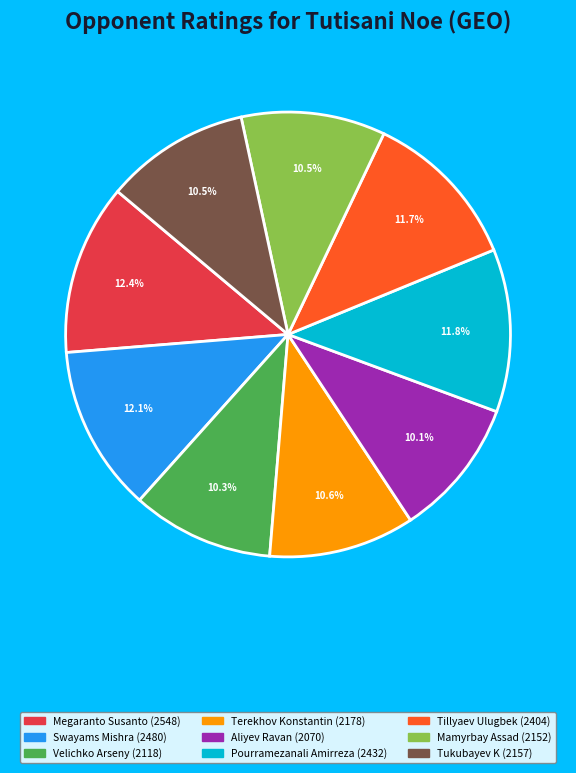

To the nearest percent, what percentage of the pie is Megaranto Susanto?

12%